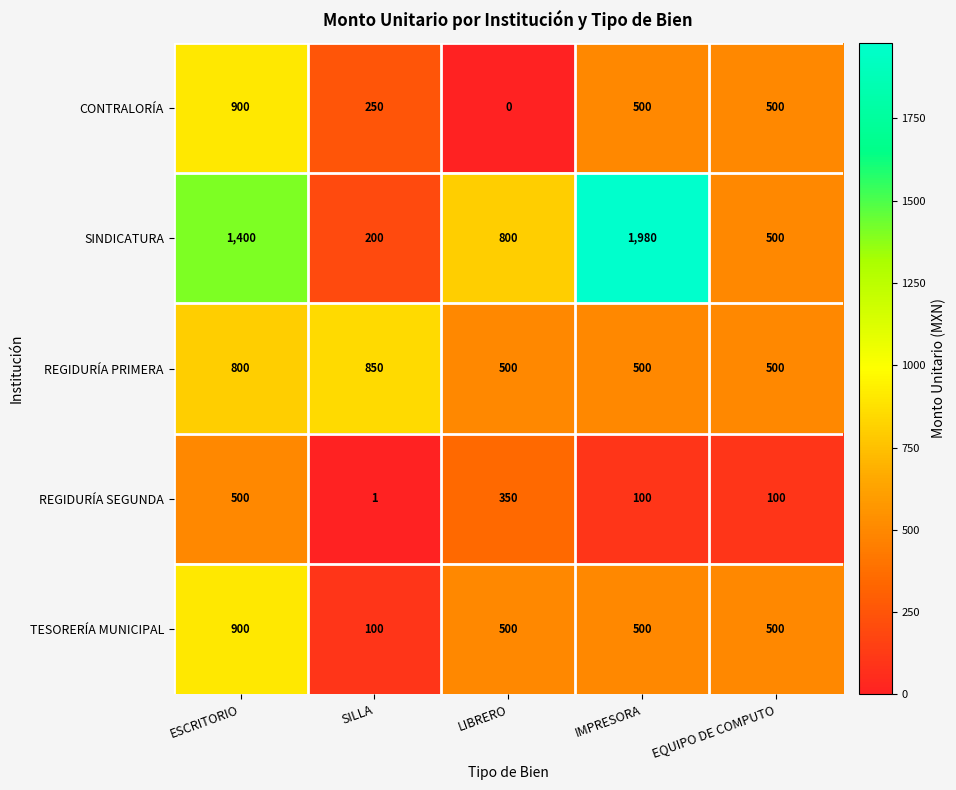

Count the number of data series in this chart.

5